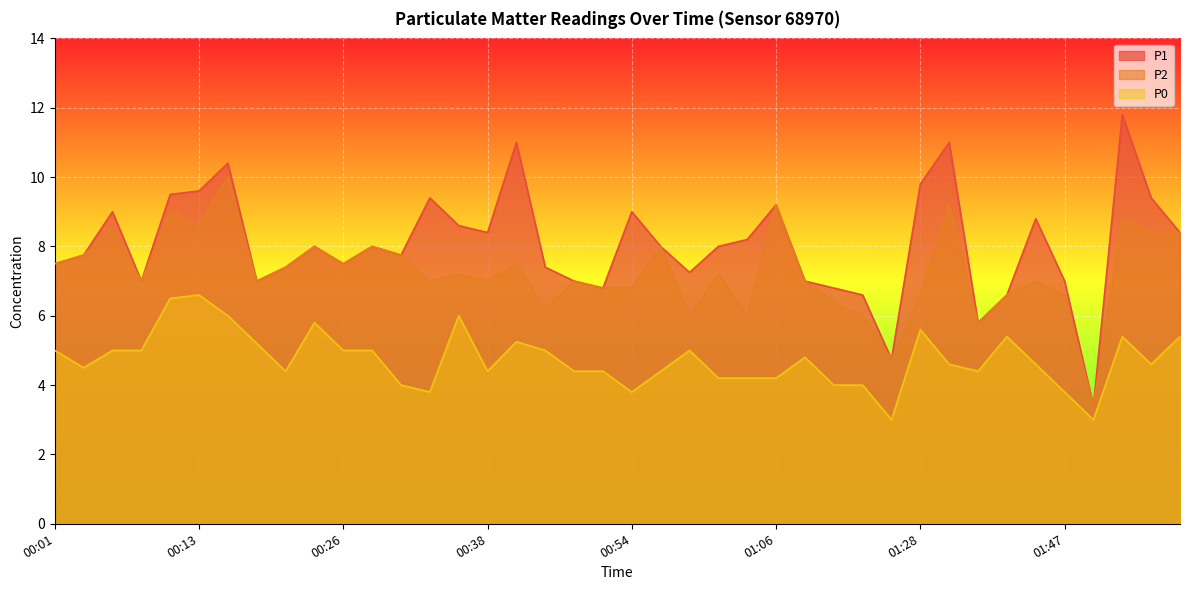

What is the average value of the P1 series?

8.0